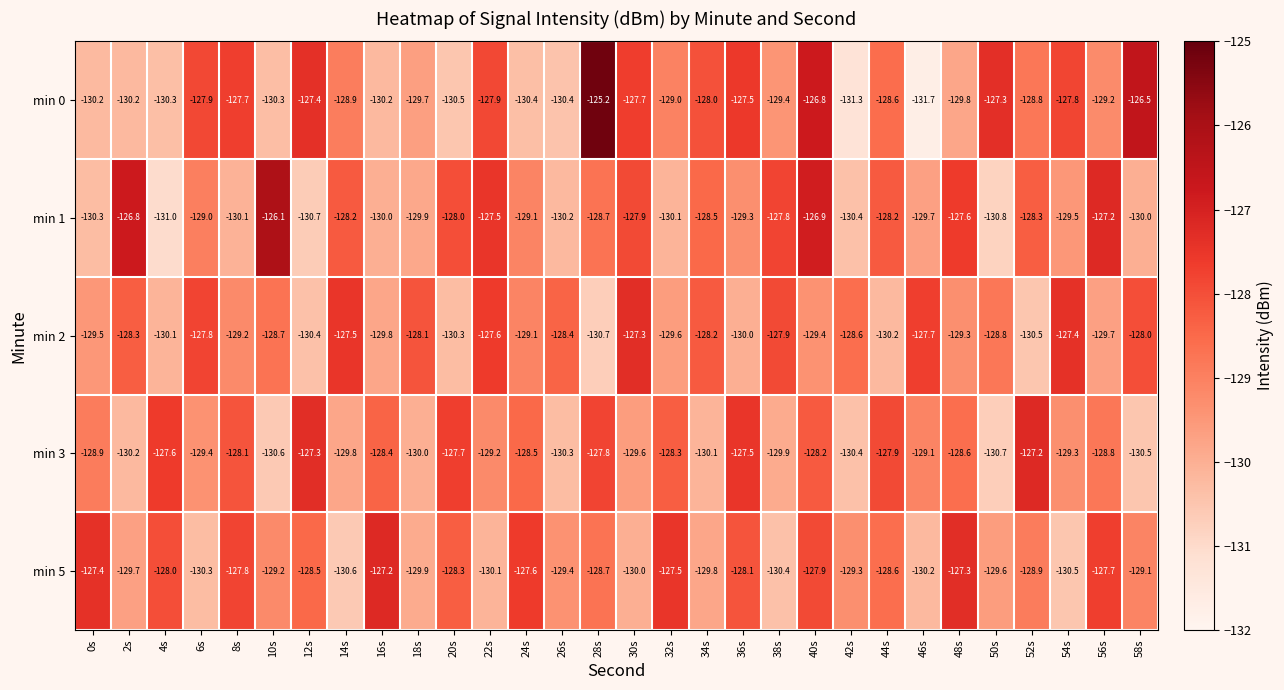

Count the number of data series in this chart.

5